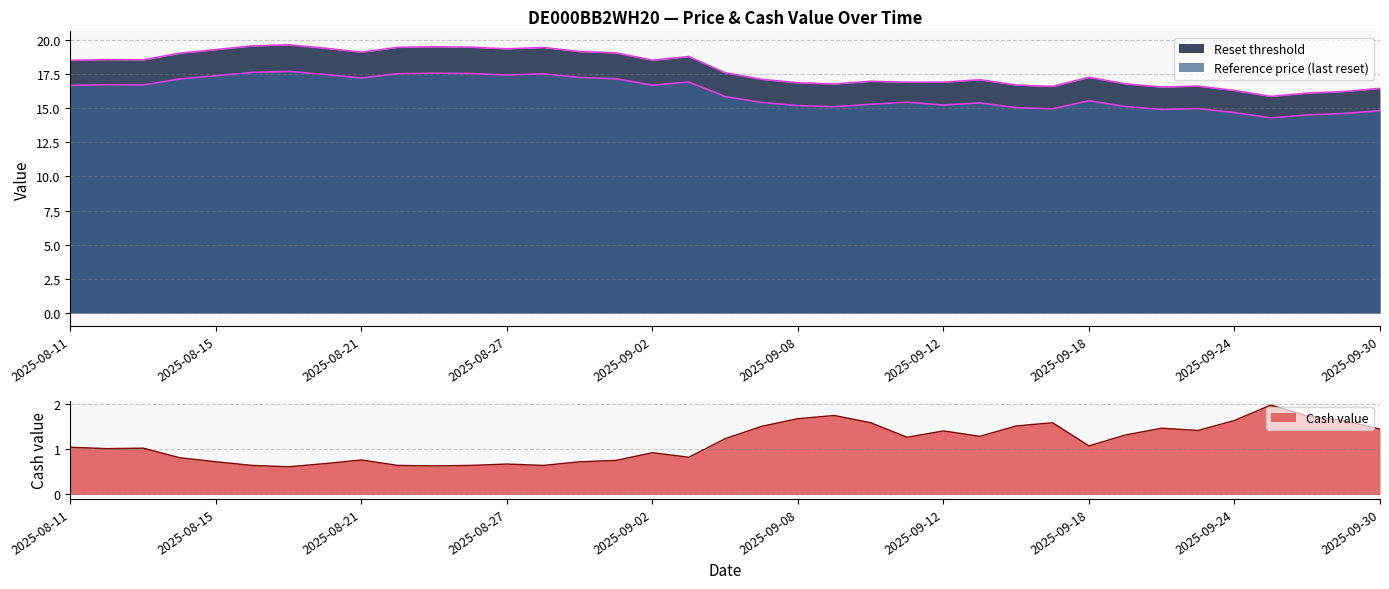

True or false: Reset threshold and Cash value cross at least once.

False